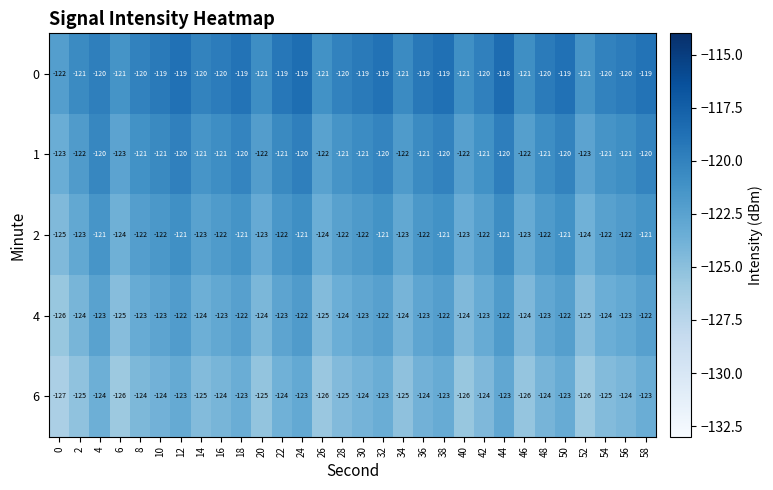

Is it true that 4 equals -189 at 44?

False